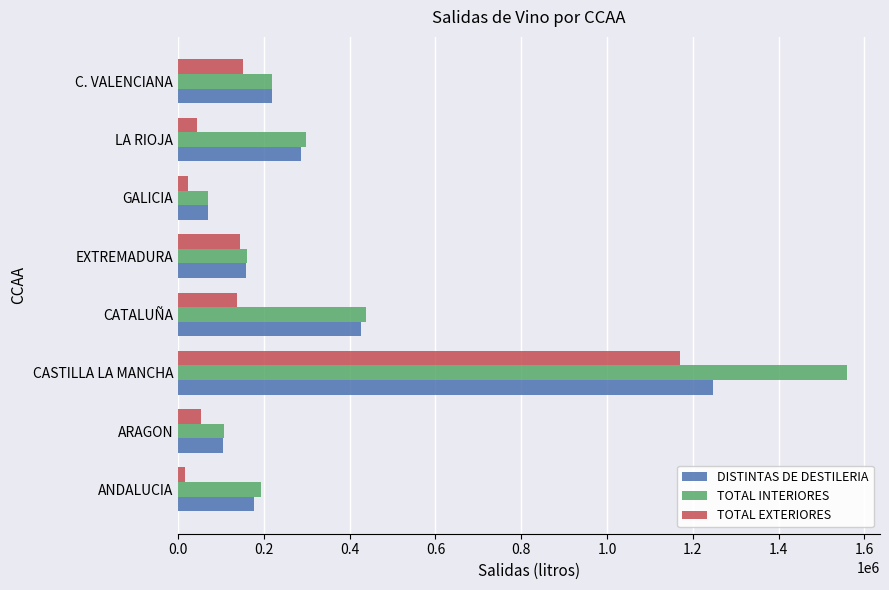

How many categories are shown in the chart?

8